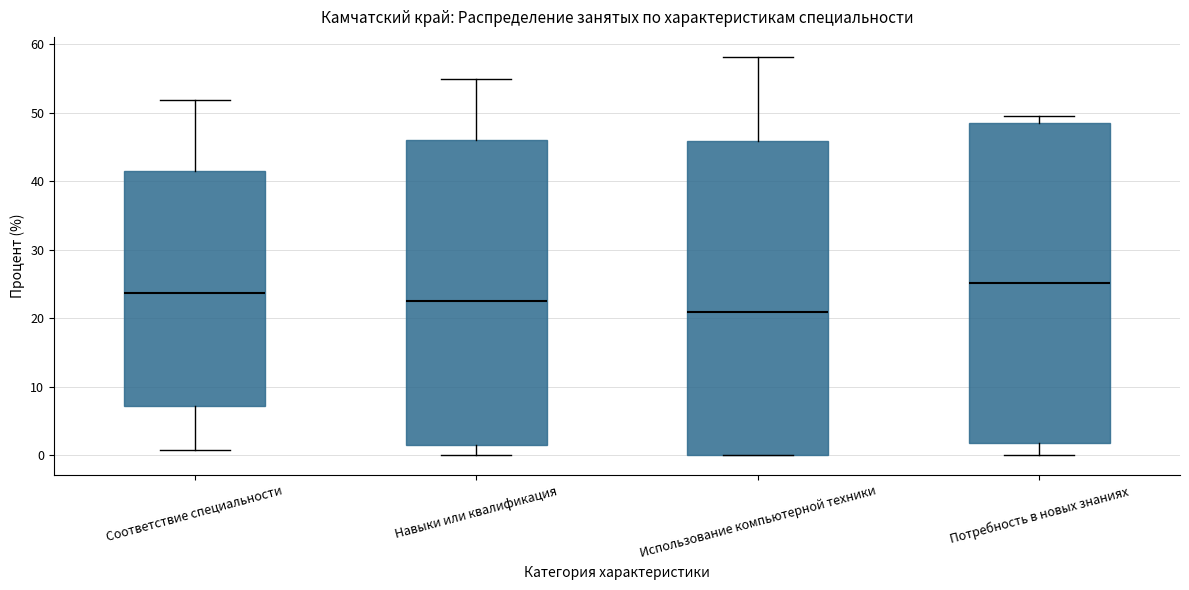

Reading left to right, transcribe this box plot: for each box, give where its median line is, the range the box spans, and where its two whiskers end, as read against the y-axis. The values are not printed on the chart, so give them approximately, as read against the axis.

Соответствие специальности: median 24, box 7 to 41, whiskers 1 to 52
Навыки или квалификация: median 23, box 2 to 46, whiskers 0 to 55
Использование компьютерной техники: median 21, box 0 to 46, whiskers 0 to 58
Потребность в новых знаниях: median 25, box 2 to 48, whiskers 0 to 50